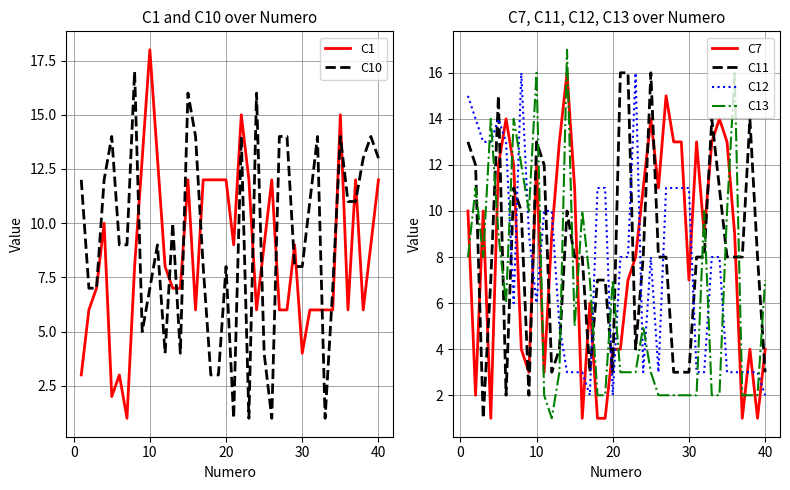

After their last crossing, which series has the higher values: C12 or C13?

C13